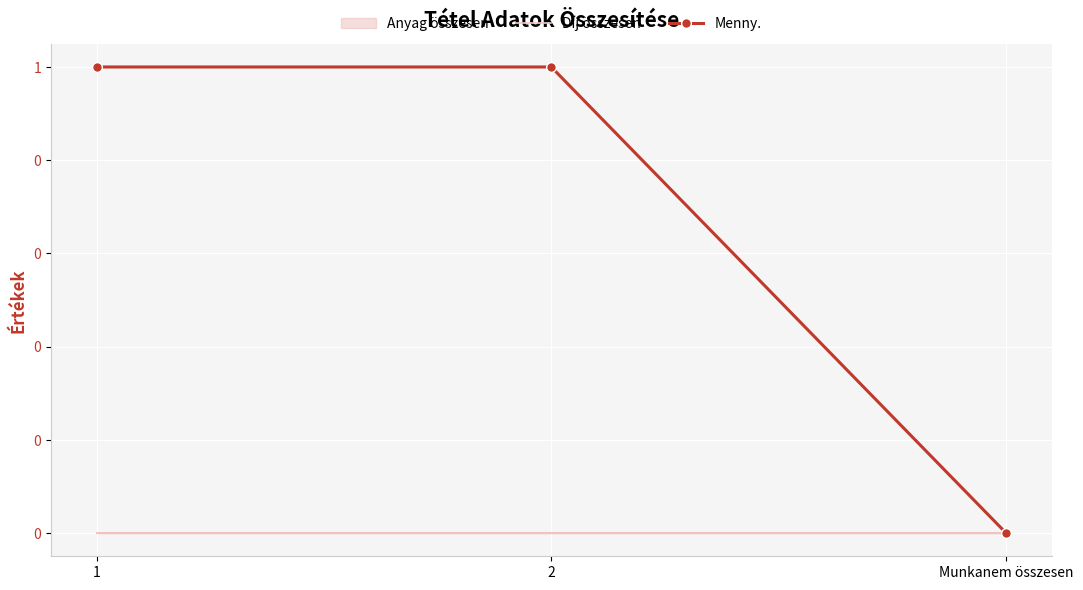

What value does the Menny. series have at 1?

1